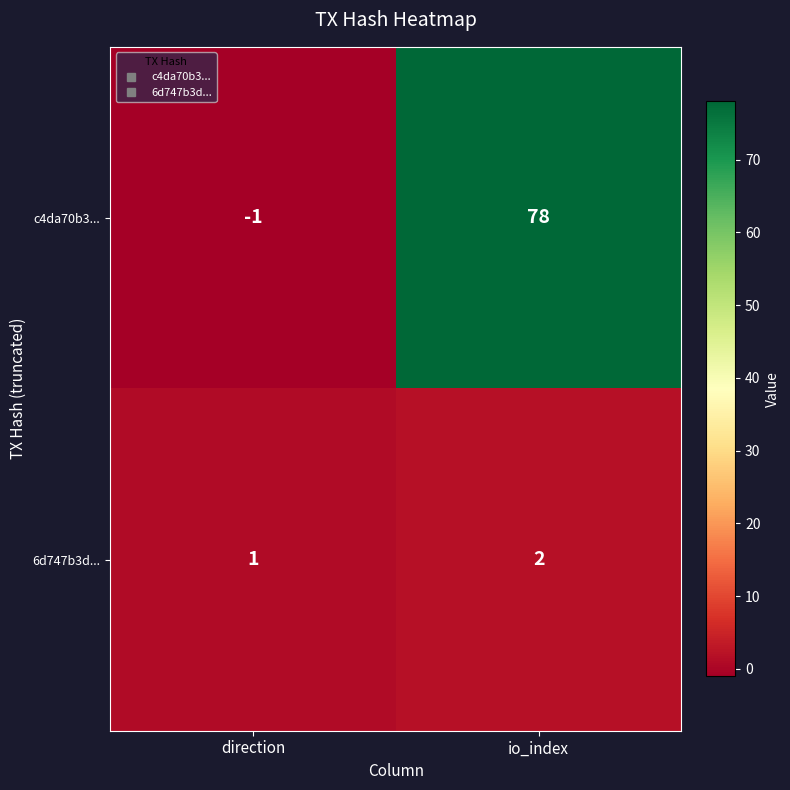

What is the sum of all c4da70b3... values?

77